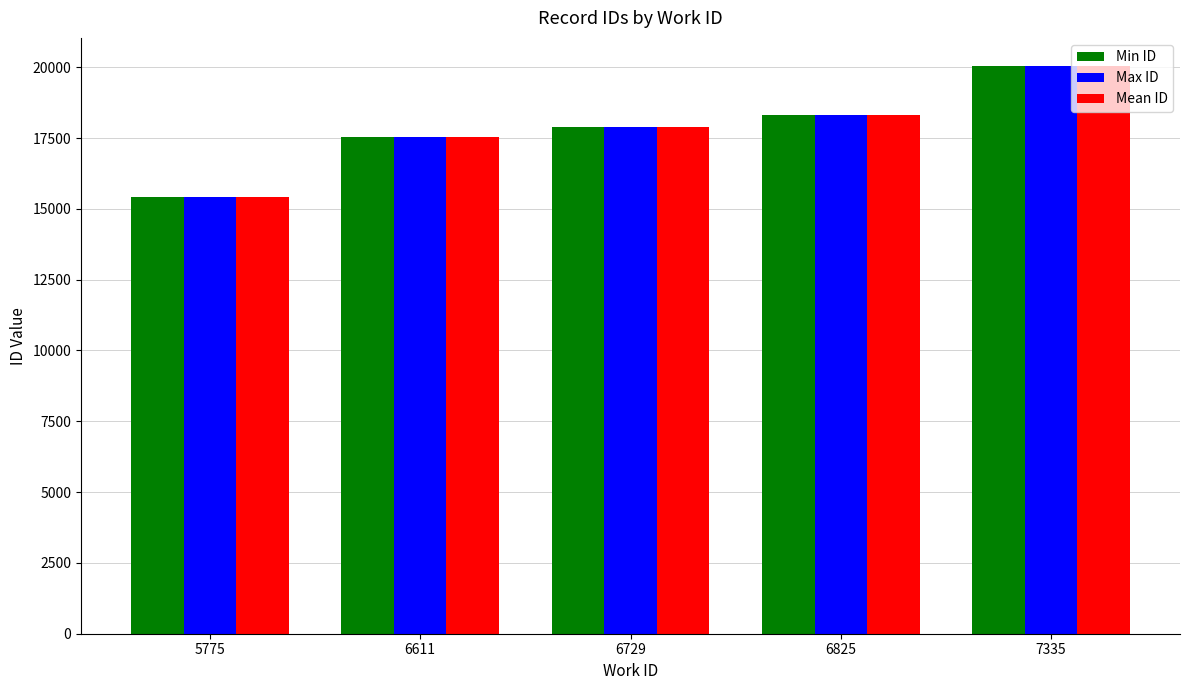

Reading left to right, transcribe all the data shown in this chart.

Min ID: 5775=15401	6611=17530	6729=17904	6825=18301	7335=20031
Max ID: 5775=15414	6611=17530	6729=17904	6825=18307	7335=20033
Mean ID: 5775=15407	6611=17530	6729=17904	6825=18305	7335=20032